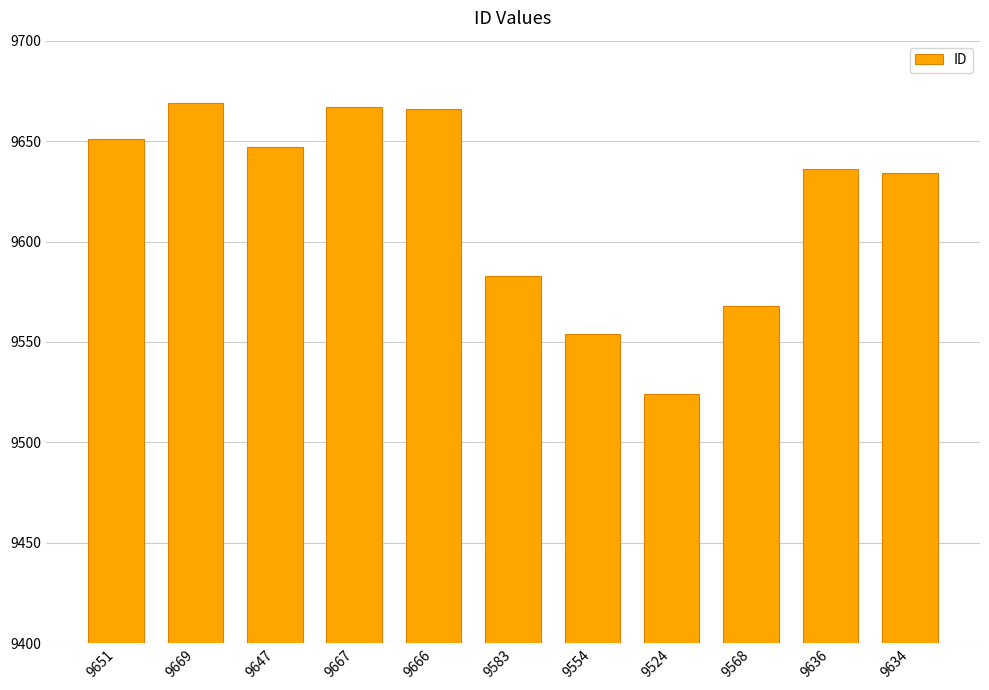

Is it true that the value at 9647 is 6425?

False